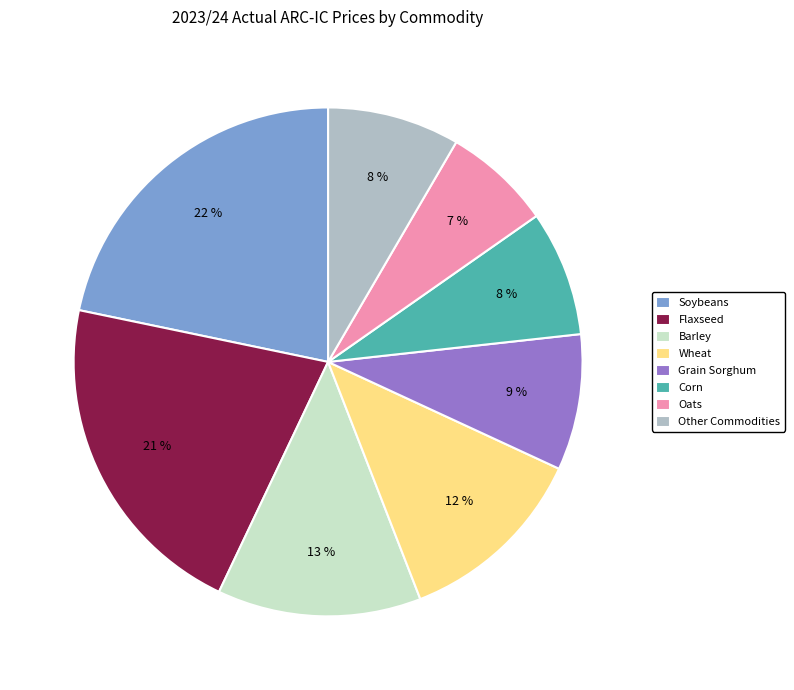

How many slices are in this pie chart?

8